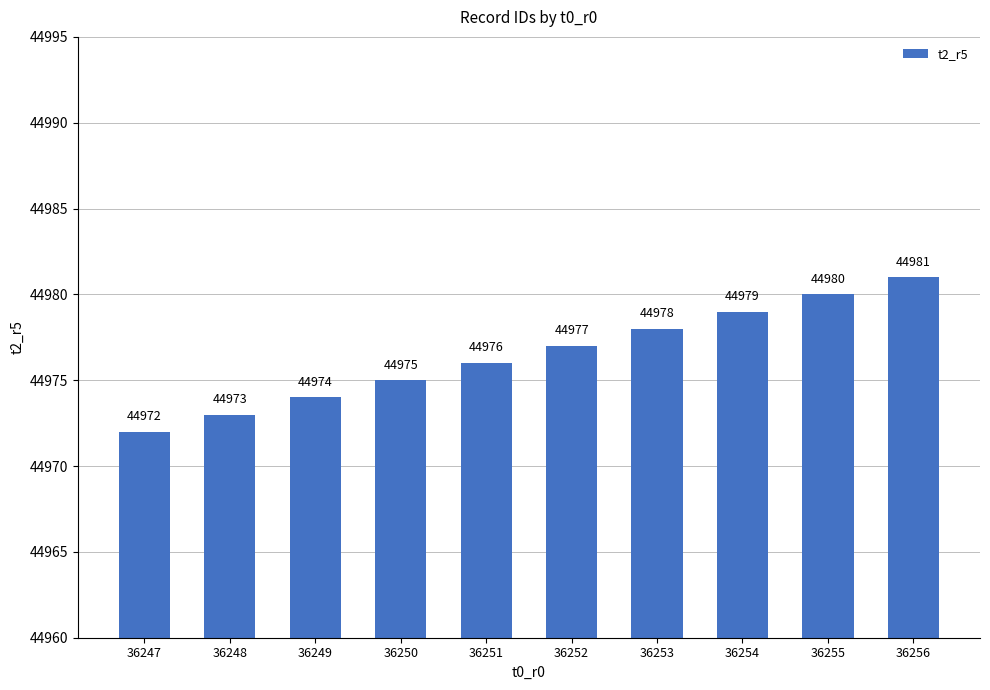

What is the difference between the second highest and minimum values?

8